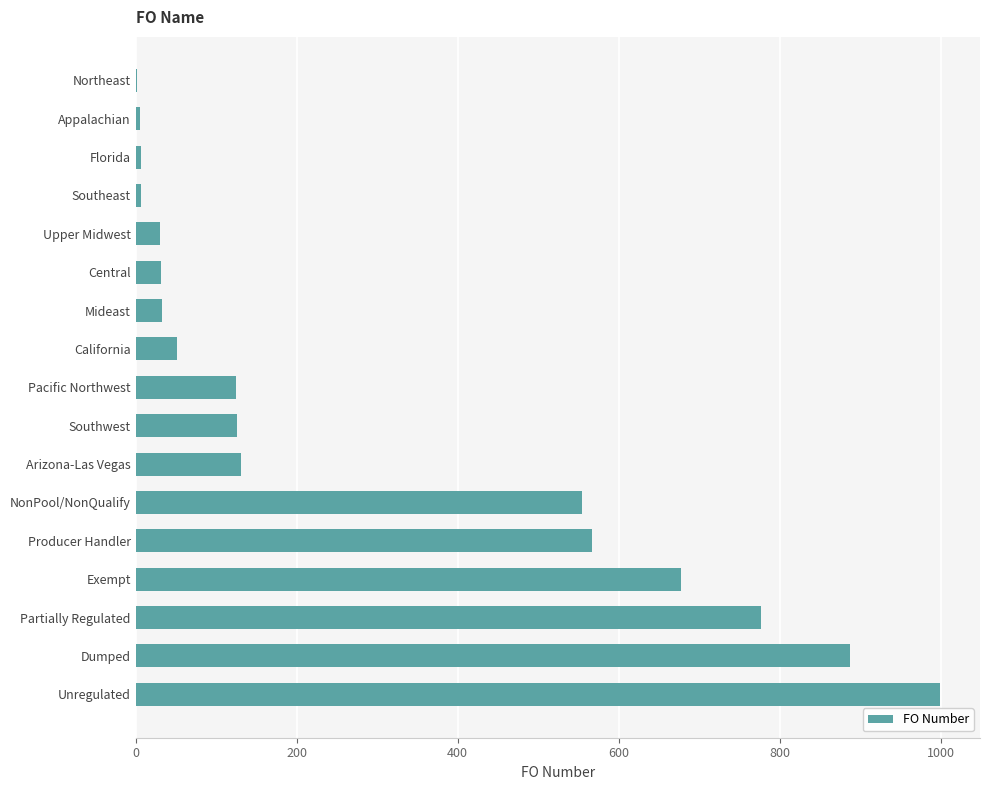

Are the bars grouped side by side (vs. stacked)?

No